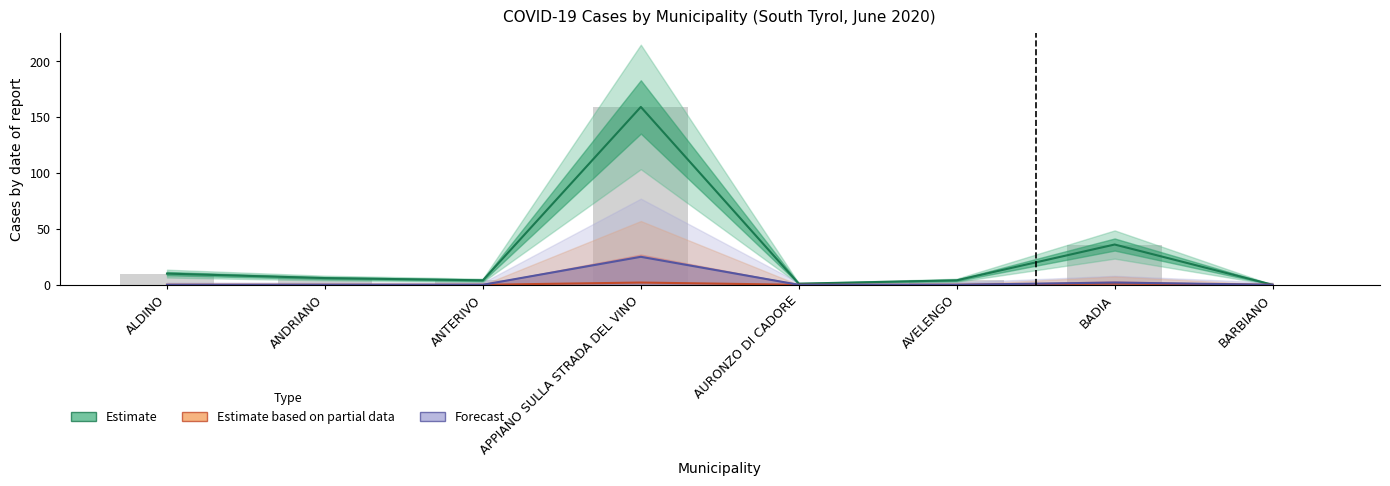

Count the Estimate based on partial data values in the range 0 to 1.

7